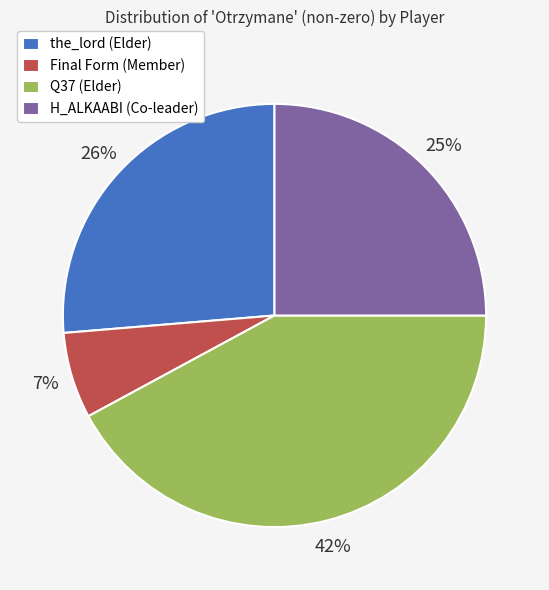

Which category has the biggest portion of the pie?

Q37 (Elder)